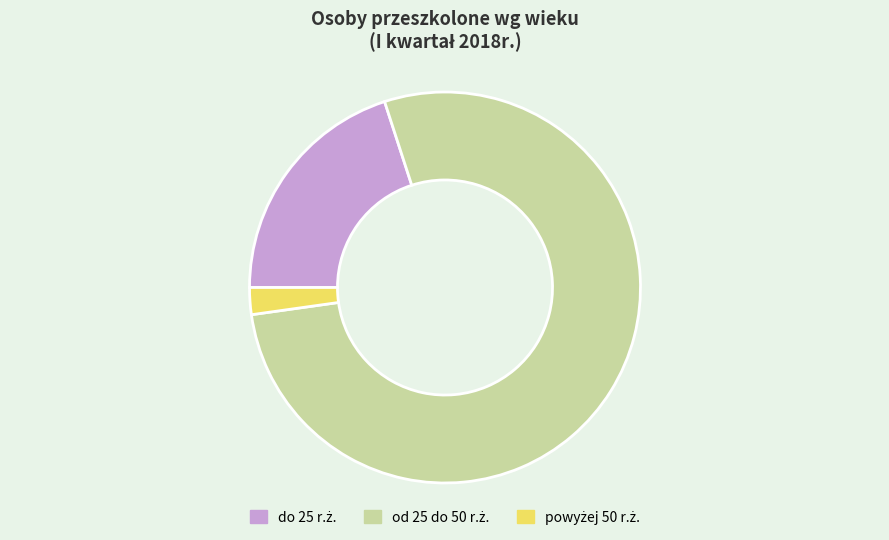

Is there any slice that represents more than half of the pie?

Yes